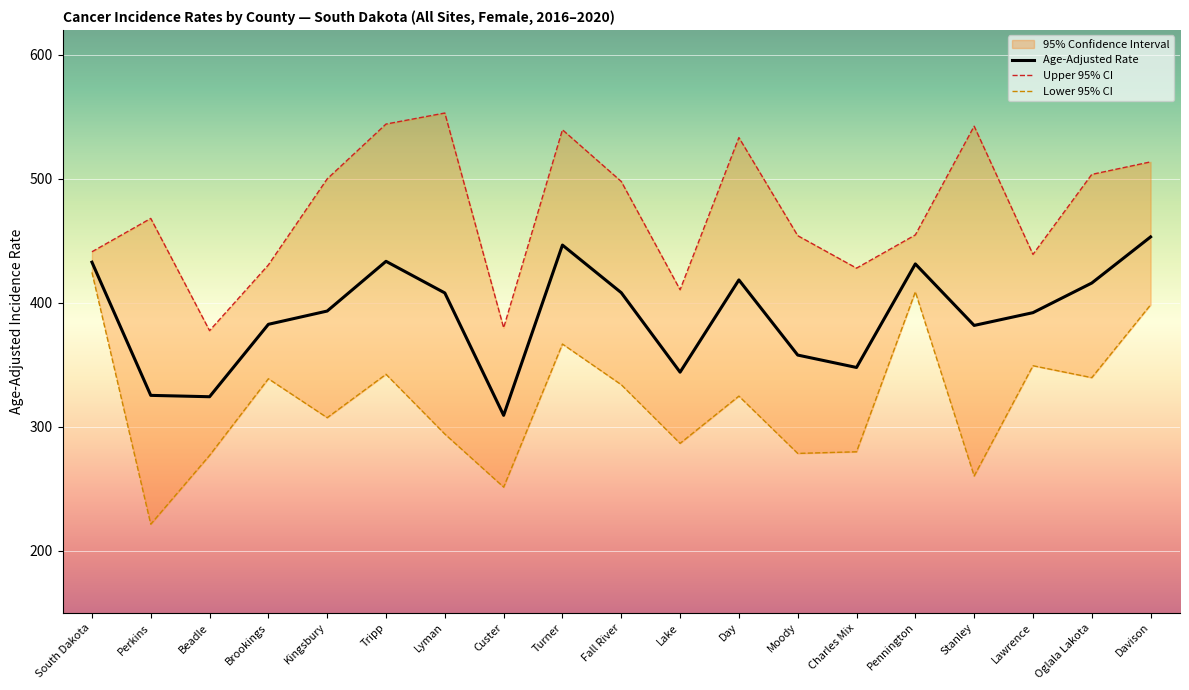

The value of Age-Adjusted Rate at Oglala Lakota is 415.9. True or false?

True